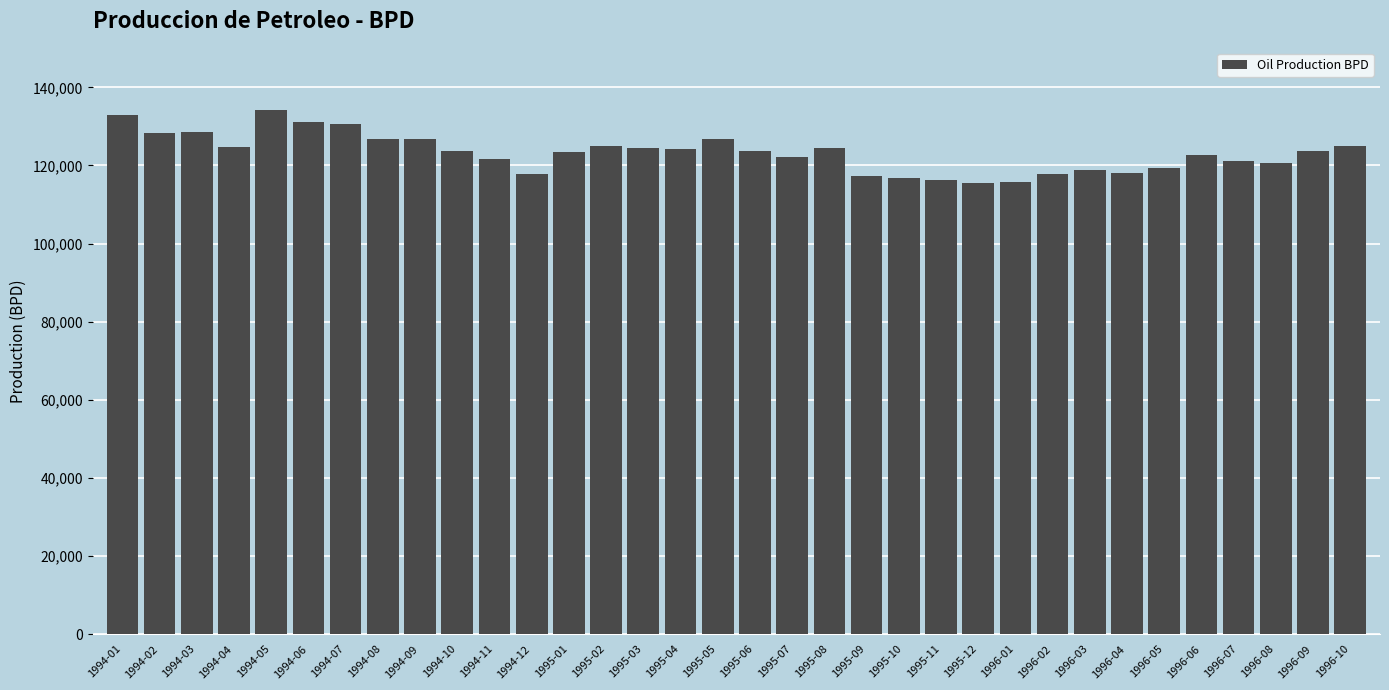

What is the smallest value displayed?

115393.0